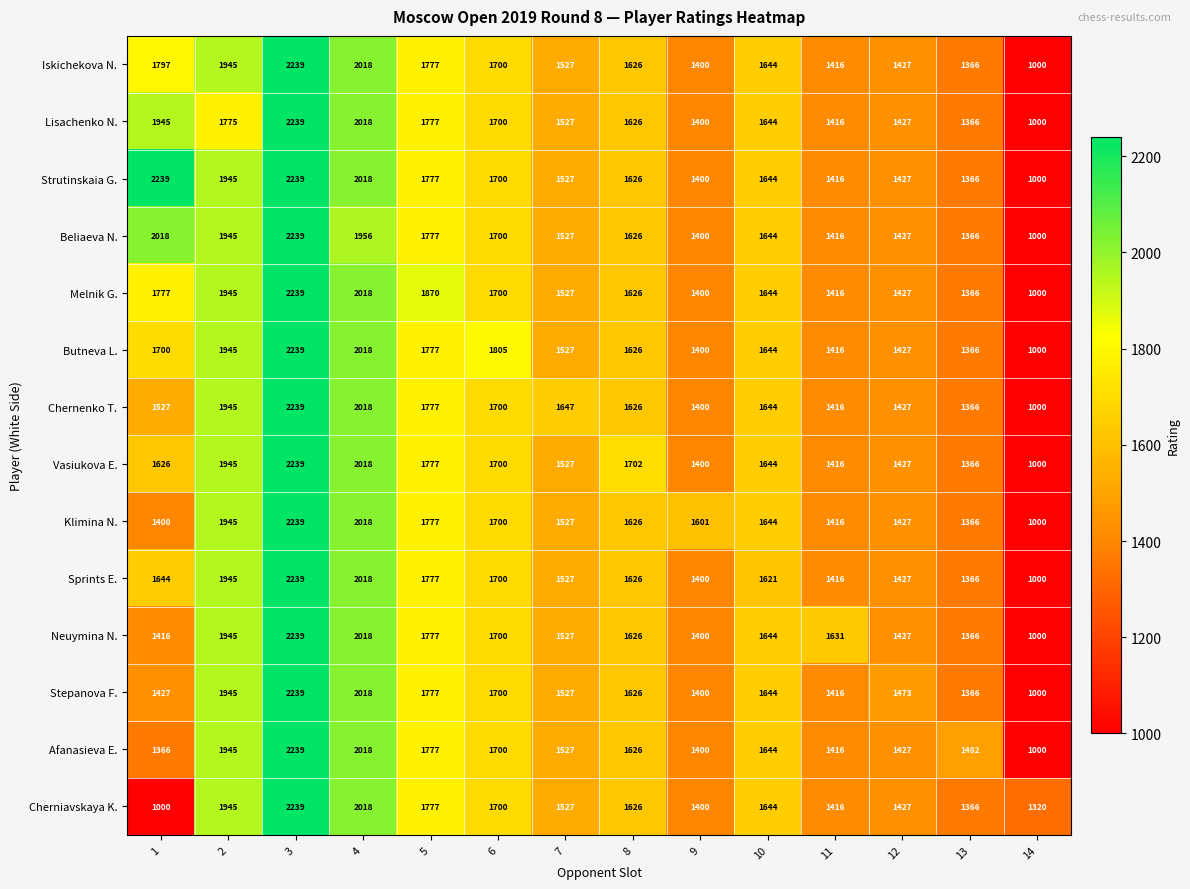

How many categories are shown in the chart?

14